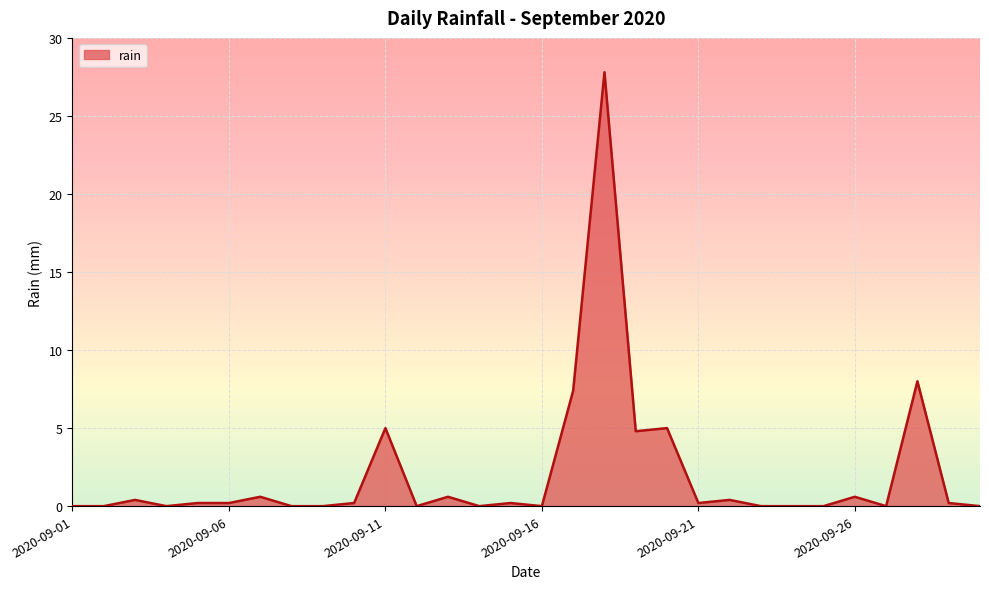

What is the difference between the maximum and minimum values?

27.8